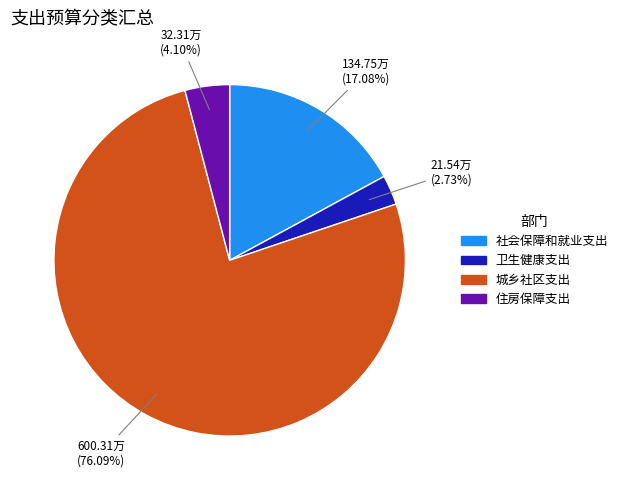

Count the number of slices in the pie.

4